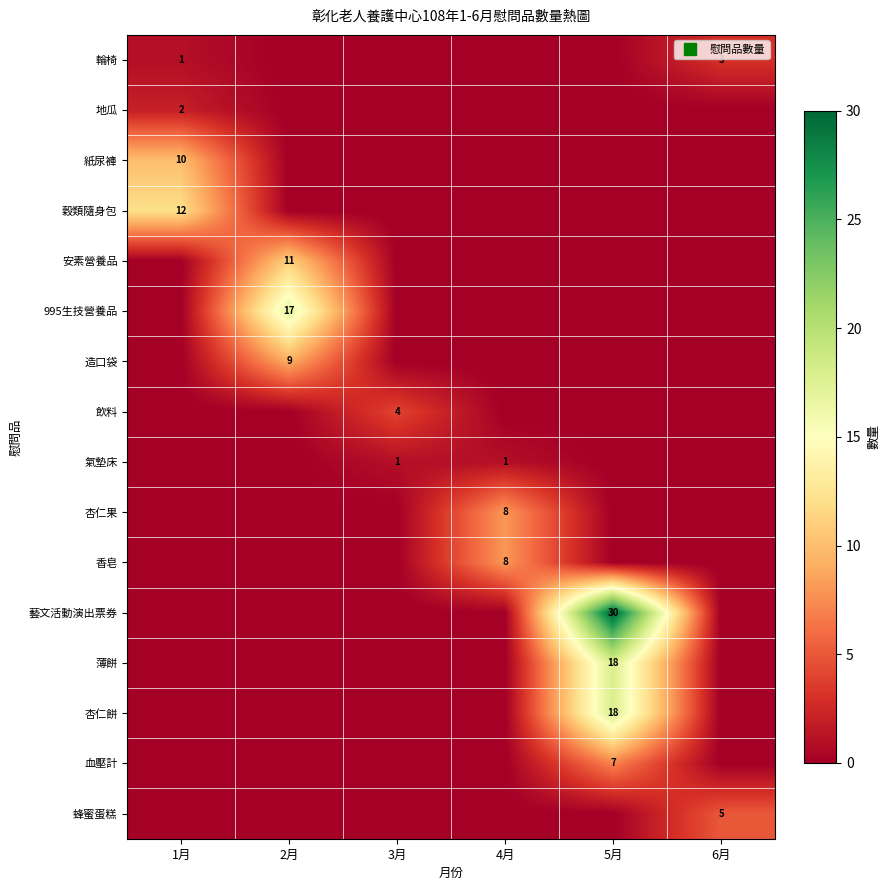

Rank the series at 2月 from highest to lowest value.

995生技營養品, 安素營養品, 造口袋, 輪椅, 地瓜, 紙尿褲, 穀類隨身包, 飲料, 氣墊床, 杏仁果, 香皂, 藝文活動演出票券, 薄餅, 杏仁餅, 血壓計, 蜂蜜蛋糕